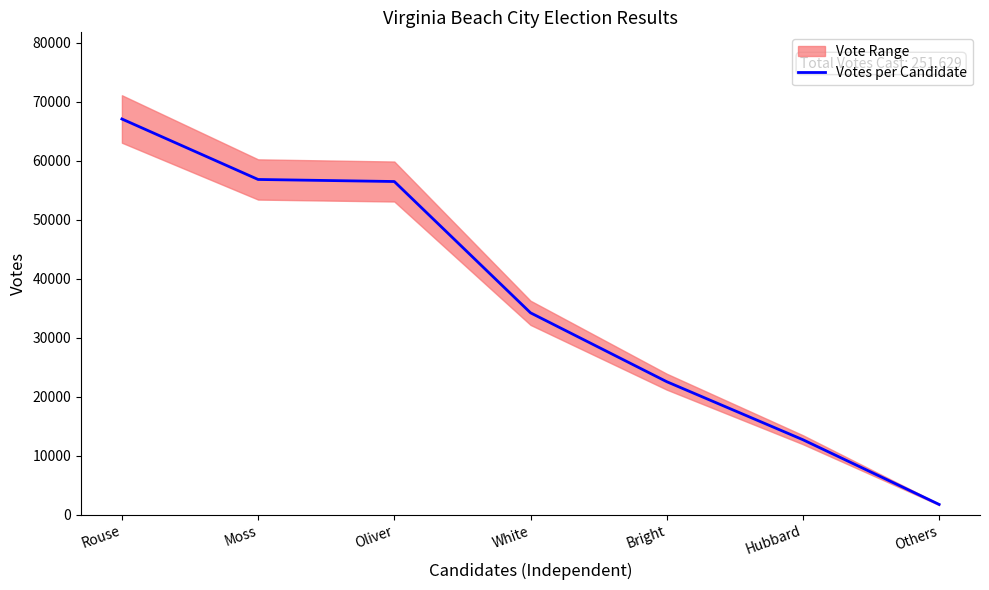

List the labels in order of value, smallest first.

Others, Hubbard, Bright, White, Oliver, Moss, Rouse